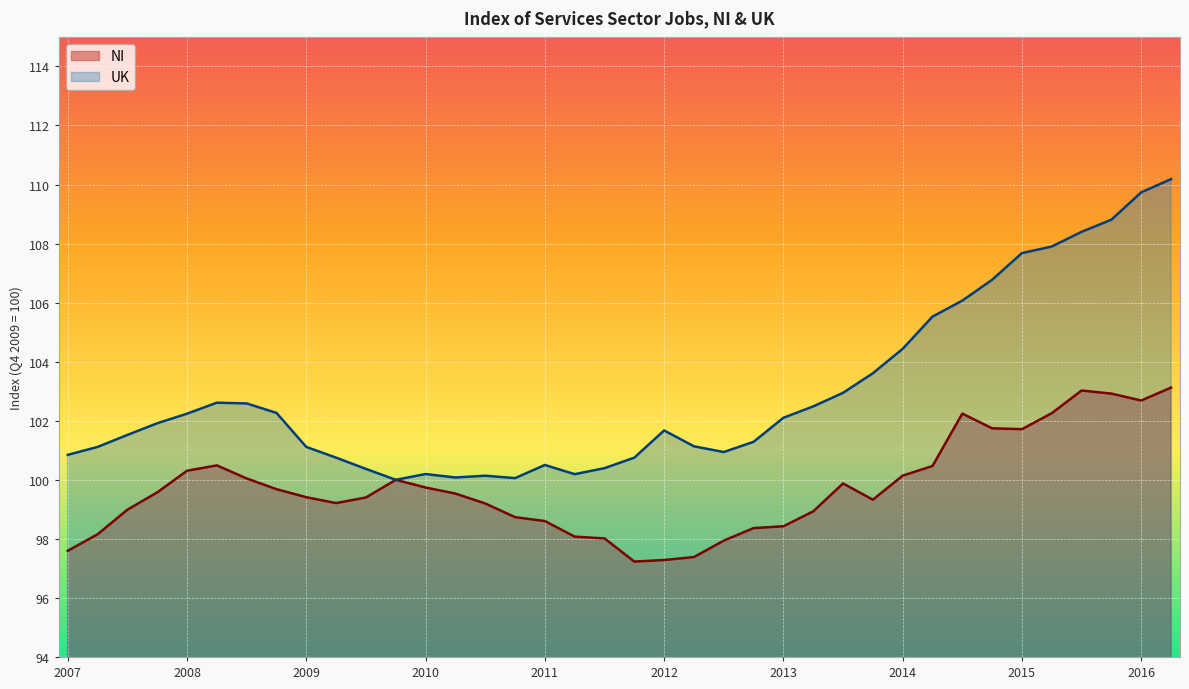

What is the value of the UK point at the 17th from the left?

100.5